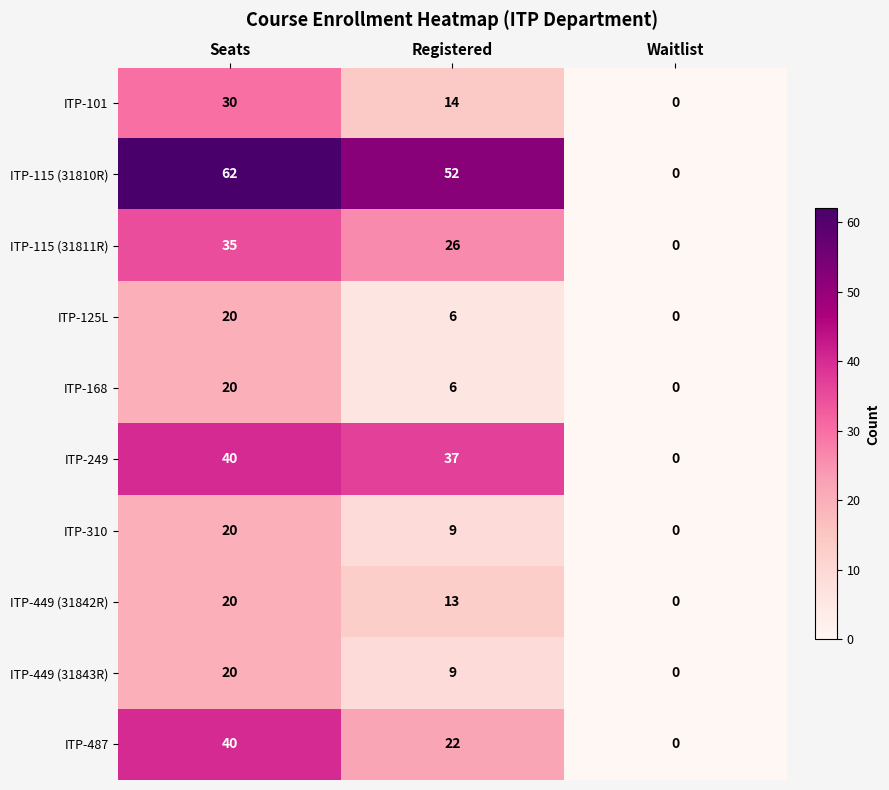

True or false: ITP-125L has a value of 9 at Waitlist.

False